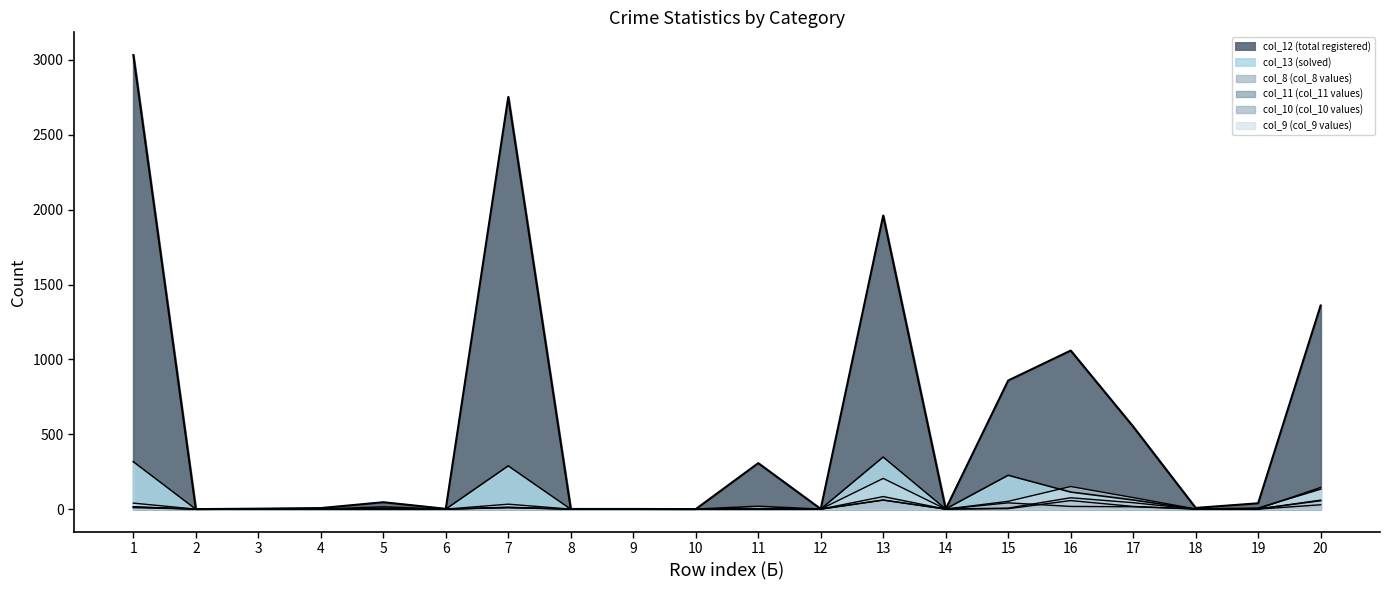

What is the sum of all col_13 (solved) values?

1532